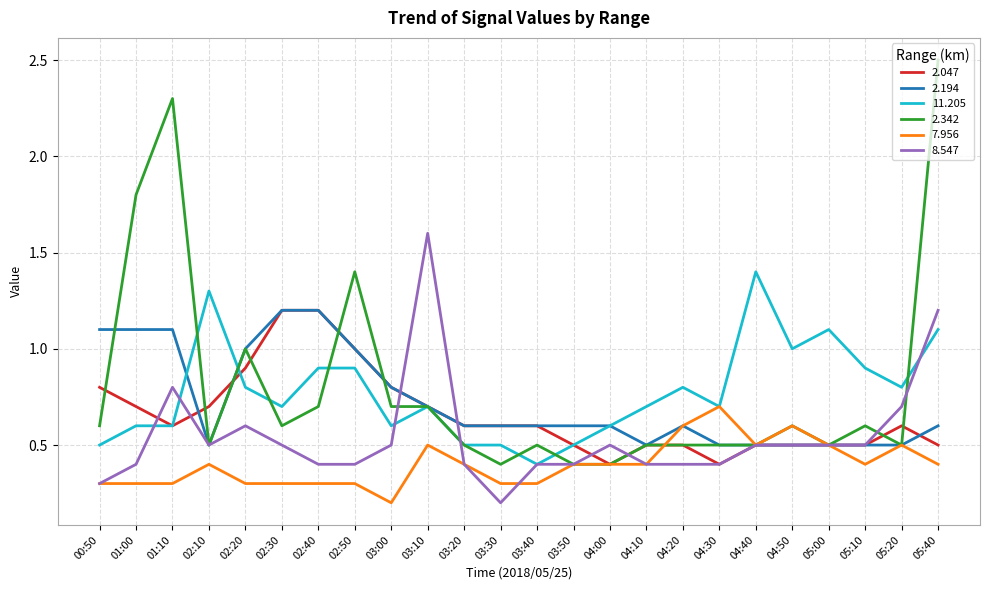

Reading right to left, list all the values displayed in this chart.

2.047: 05:40=0.5	05:20=0.6	05:10=0.5	05:00=0.5	04:50=0.5	04:40=0.5	04:30=0.4	04:20=0.5	04:10=0.5	04:00=0.4	03:50=0.5	03:40=0.6	03:30=0.6	03:20=0.6	03:10=0.7	03:00=0.8	02:50=1.0	02:40=1.2	02:30=1.2	02:20=0.9	02:10=0.7	01:10=0.6	01:00=0.7	00:50=0.8
2.194: 05:40=0.6	05:20=0.5	05:10=0.5	05:00=0.5	04:50=0.5	04:40=0.5	04:30=0.5	04:20=0.6	04:10=0.5	04:00=0.6	03:50=0.6	03:40=0.6	03:30=0.6	03:20=0.6	03:10=0.7	03:00=0.8	02:50=1.0	02:40=1.2	02:30=1.2	02:20=1.0	02:10=0.5	01:10=1.1	01:00=1.1	00:50=1.1
11.205: 05:40=1.1	05:20=0.8	05:10=0.9	05:00=1.1	04:50=1.0	04:40=1.4	04:30=0.7	04:20=0.8	04:10=0.7	04:00=0.6	03:50=0.5	03:40=0.4	03:30=0.5	03:20=0.5	03:10=0.7	03:00=0.6	02:50=0.9	02:40=0.9	02:30=0.7	02:20=0.8	02:10=1.3	01:10=0.6	01:00=0.6	00:50=0.5
2.342: 05:40=2.5	05:20=0.5	05:10=0.6	05:00=0.5	04:50=0.6	04:40=0.5	04:30=0.5	04:20=0.5	04:10=0.5	04:00=0.4	03:50=0.4	03:40=0.5	03:30=0.4	03:20=0.5	03:10=0.7	03:00=0.7	02:50=1.4	02:40=0.7	02:30=0.6	02:20=1.0	02:10=0.5	01:10=2.3	01:00=1.8	00:50=0.6
7.956: 05:40=0.4	05:20=0.5	05:10=0.4	05:00=0.5	04:50=0.6	04:40=0.5	04:30=0.7	04:20=0.6	04:10=0.4	04:00=0.4	03:50=0.4	03:40=0.3	03:30=0.3	03:20=0.4	03:10=0.5	03:00=0.2	02:50=0.3	02:40=0.3	02:30=0.3	02:20=0.3	02:10=0.4	01:10=0.3	01:00=0.3	00:50=0.3
8.547: 05:40=1.2	05:20=0.7	05:10=0.5	05:00=0.5	04:50=0.5	04:40=0.5	04:30=0.4	04:20=0.4	04:10=0.4	04:00=0.5	03:50=0.4	03:40=0.4	03:30=0.2	03:20=0.4	03:10=1.6	03:00=0.5	02:50=0.4	02:40=0.4	02:30=0.5	02:20=0.6	02:10=0.5	01:10=0.8	01:00=0.4	00:50=0.3